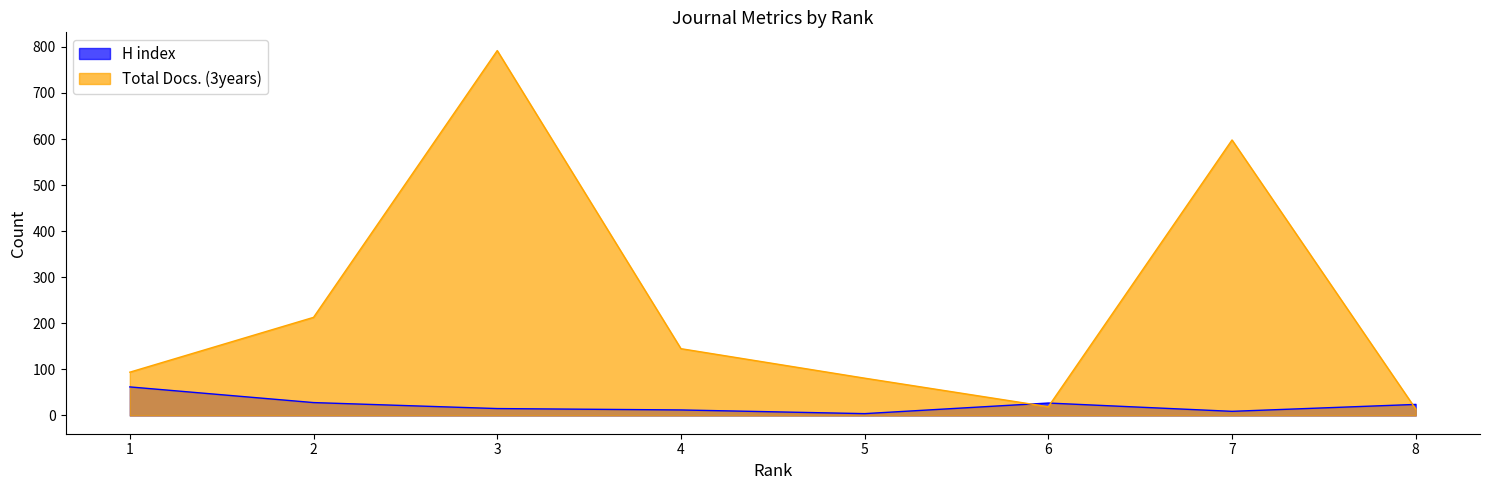

What are all the series names shown in the legend?

H index, Total Docs. (3years)